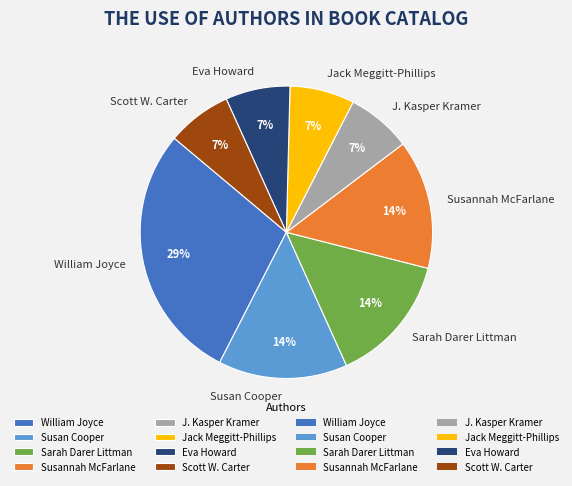

How many slices are in this pie chart?

8